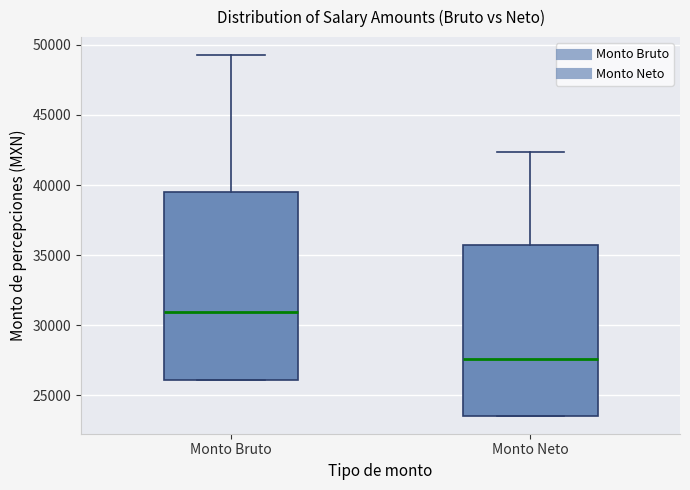

Where is the lower edge of the box for Monto Neto on the y-axis? The values are not printed on the chart, so give them approximately, as read against the axis.

23500